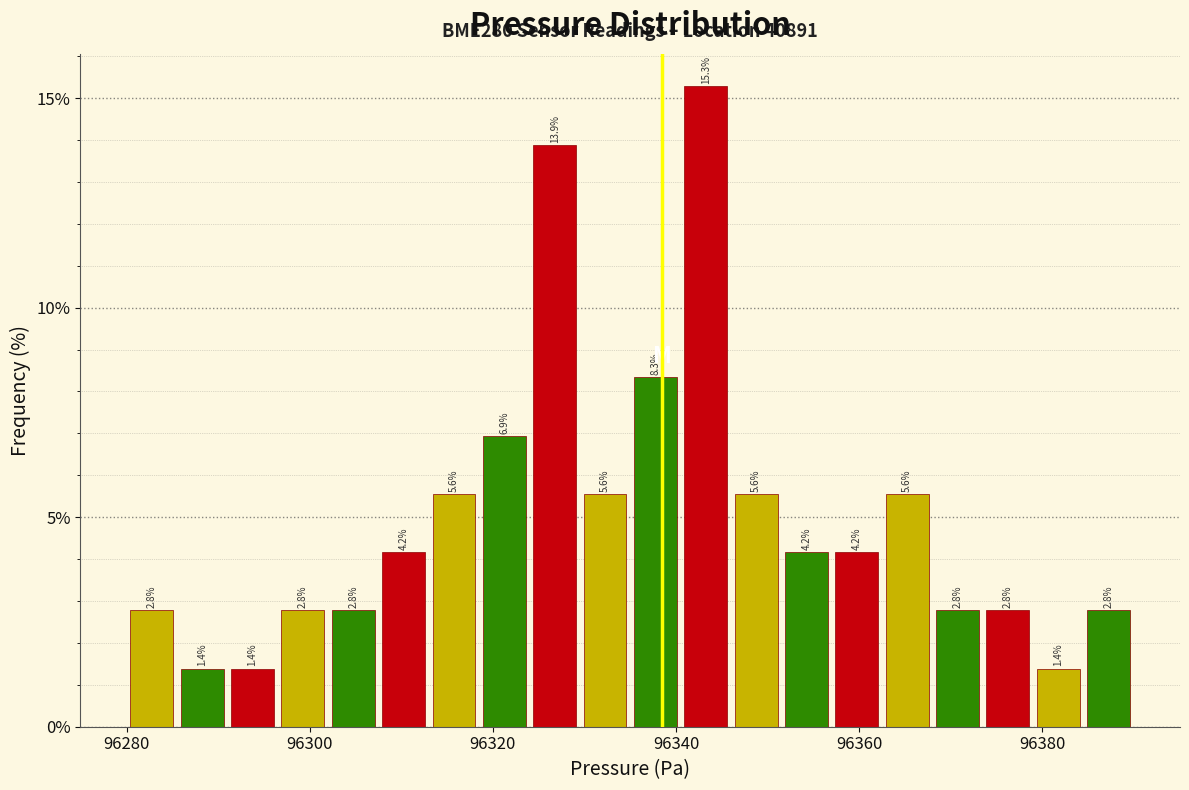

Read against the x-axis, roughly where is the centre of the tallest bar?

96344